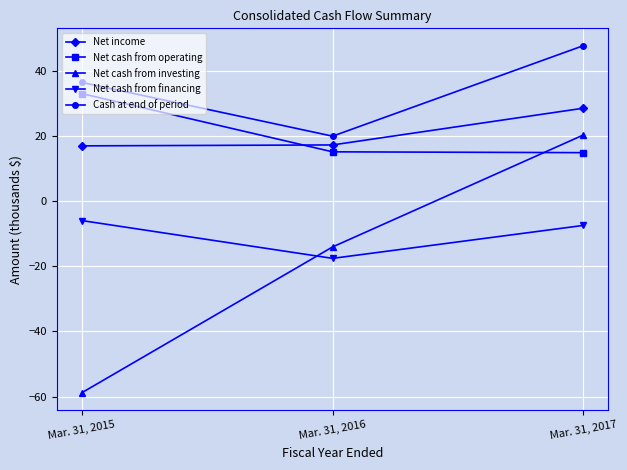

How many lines are shown in the chart?

5